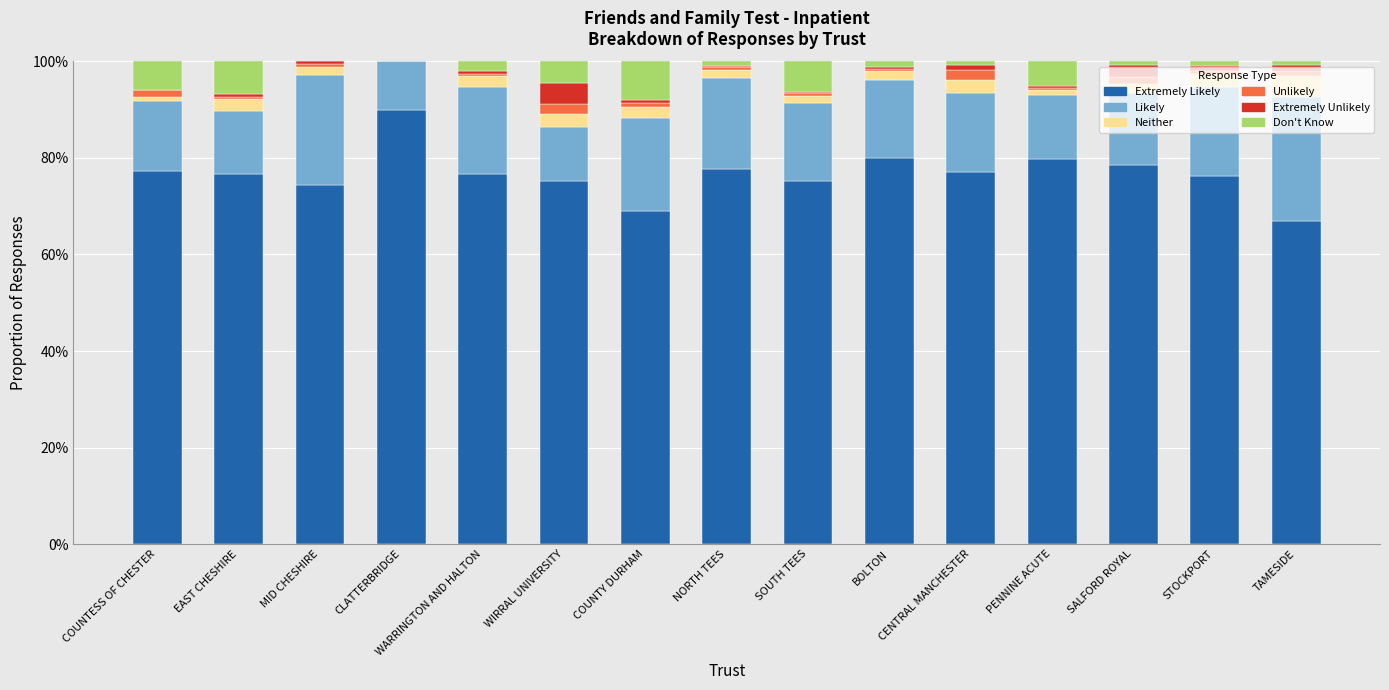

Rank the series by their maximum value, from highest to lowest.

Extremely Likely, Likely, Don't Know, Neither, Extremely Unlikely, Unlikely